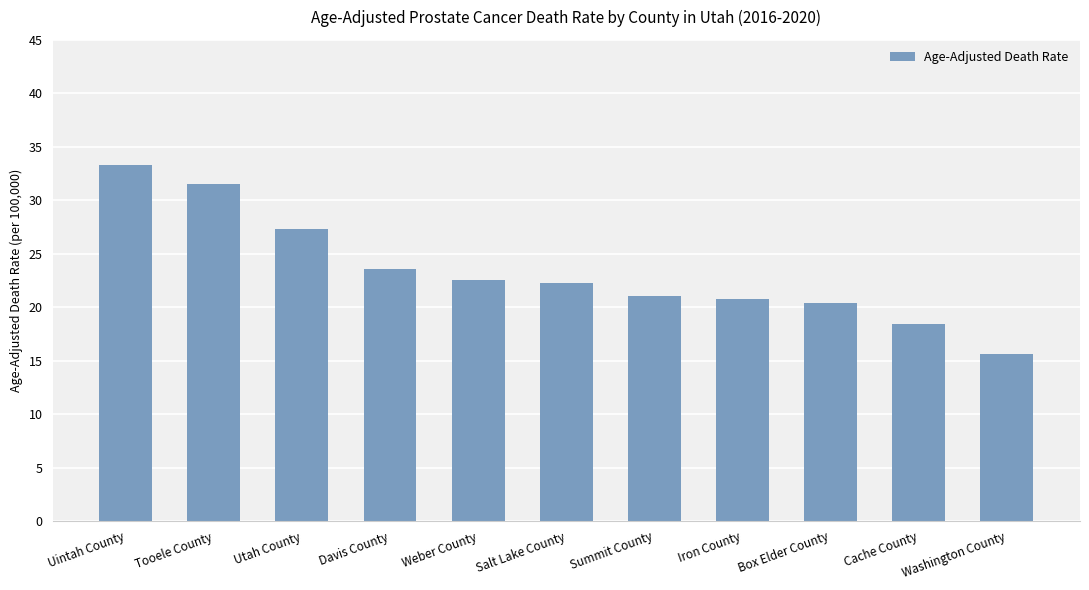

What is the sum of all values?

256.7